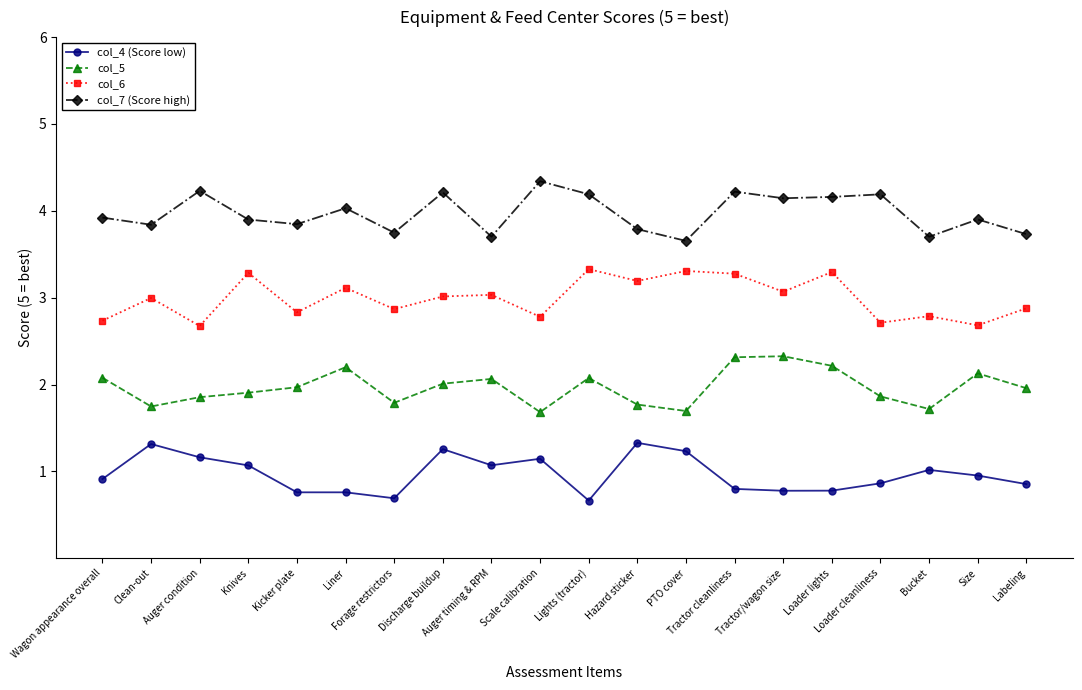

What position from the right is Wagon appearance overall?

20